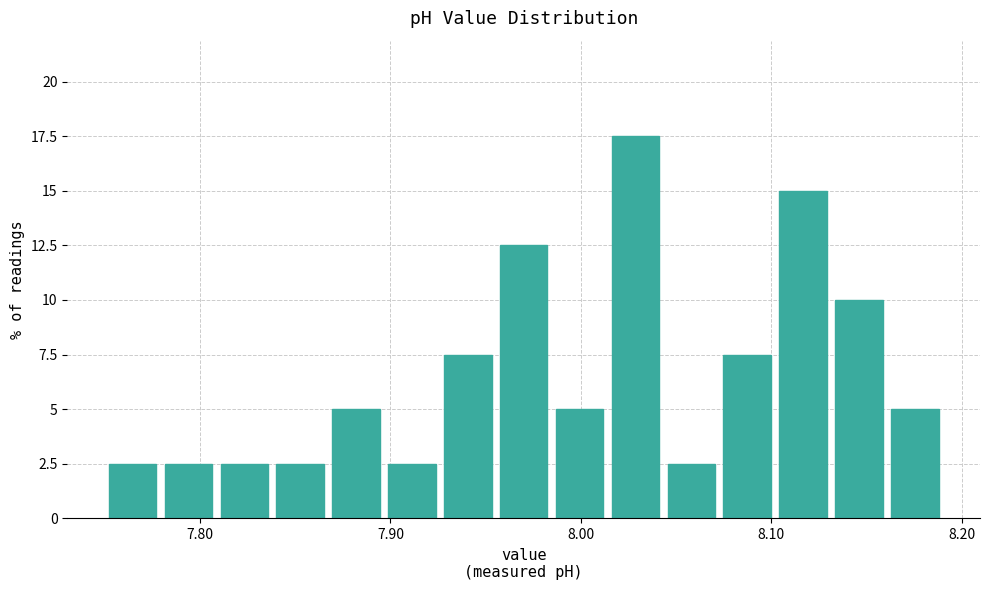

Around what value on the x-axis is the tallest bar? Give the approximate position of its centre, as read against the axis.

8.03